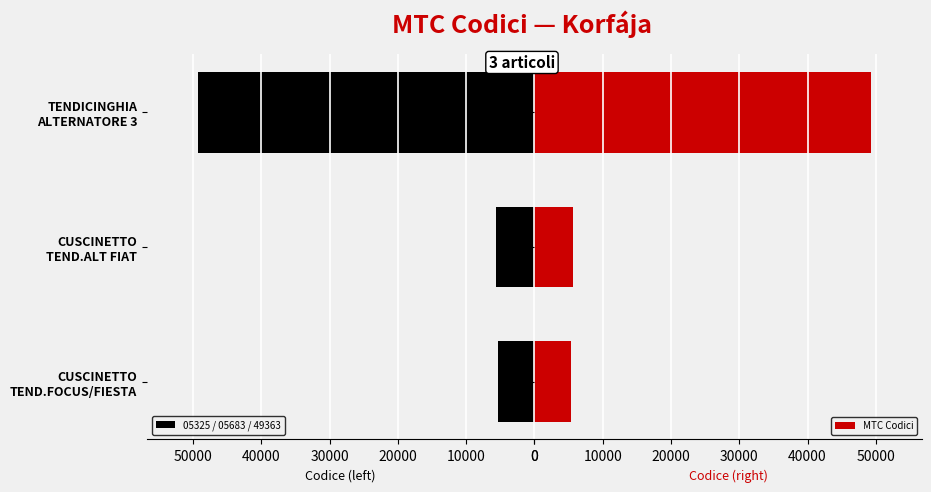

Does the chart contain any negative values?

No